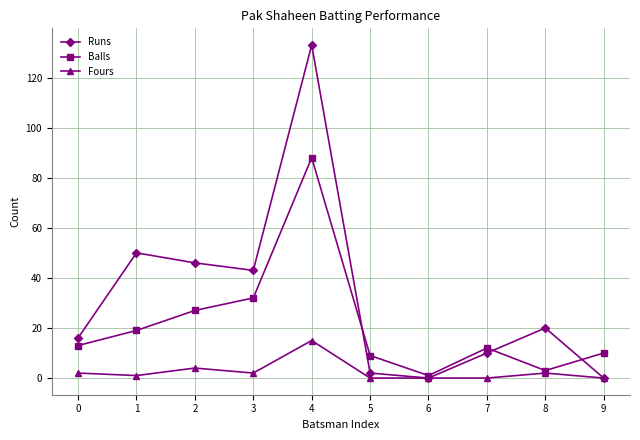

List the series in order of their peak value, highest first.

Runs, Balls, Fours